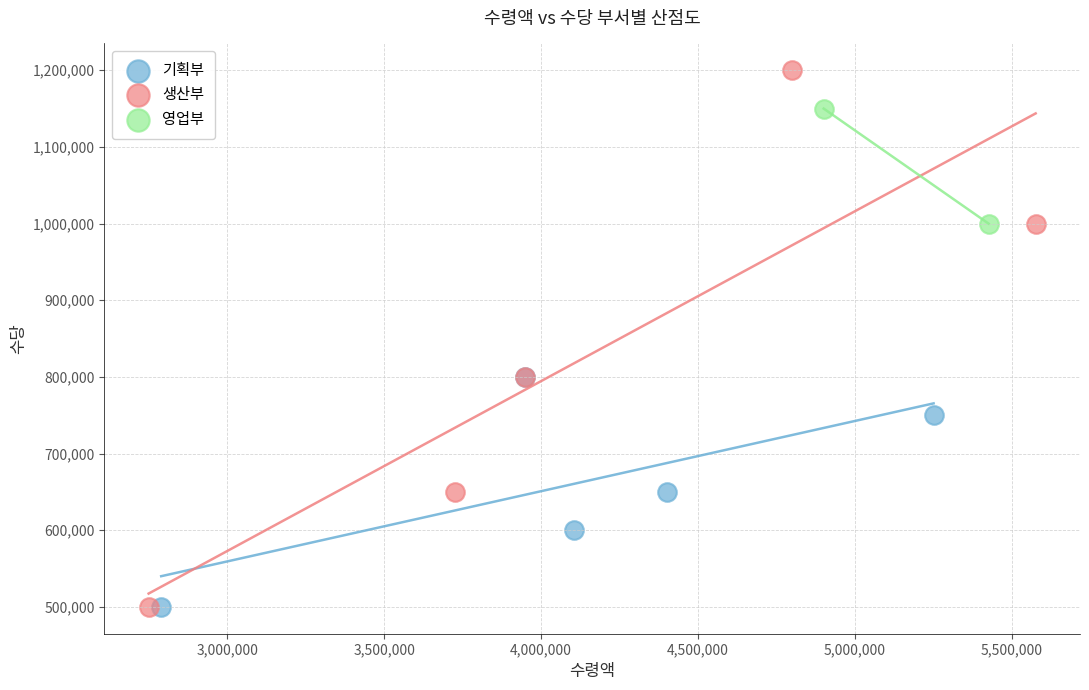

What are all the series names shown in the legend?

기획부, 생산부, 영업부